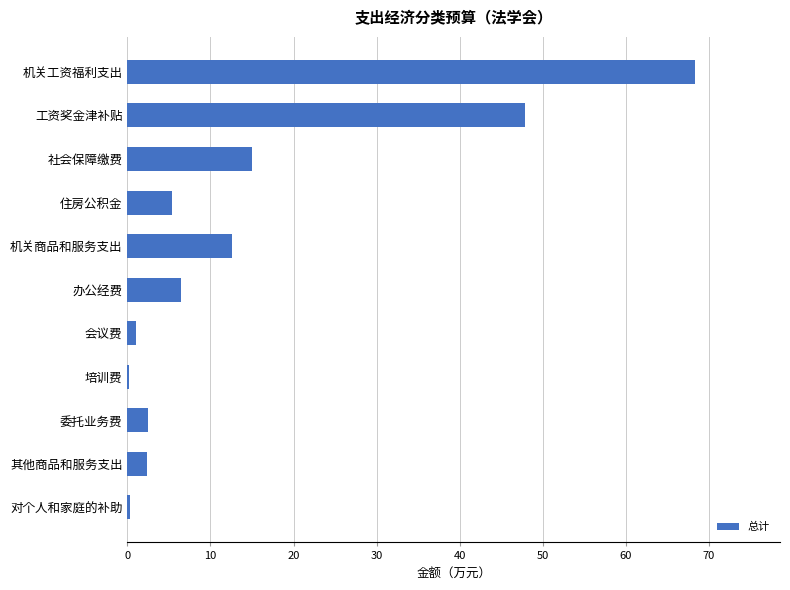

What is the change in value from 机关工资福利支出 to 住房公积金?

-62.9